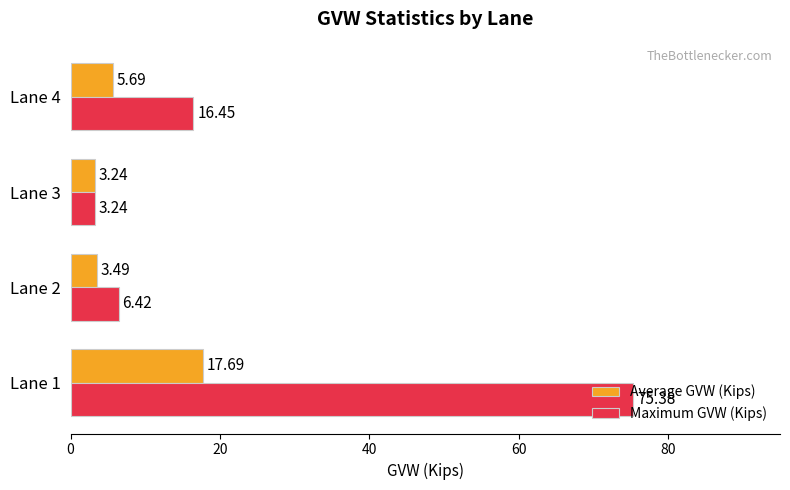

Which series has the widest spread of values?

Maximum GVW (Kips)